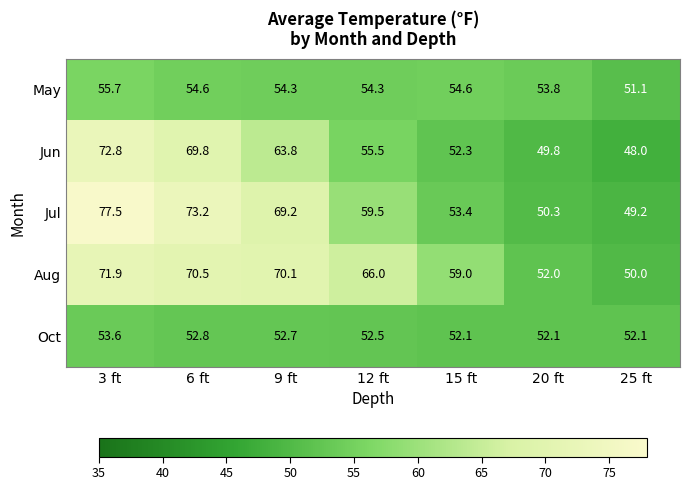

What is the lowest value of the Jul series?

49.2